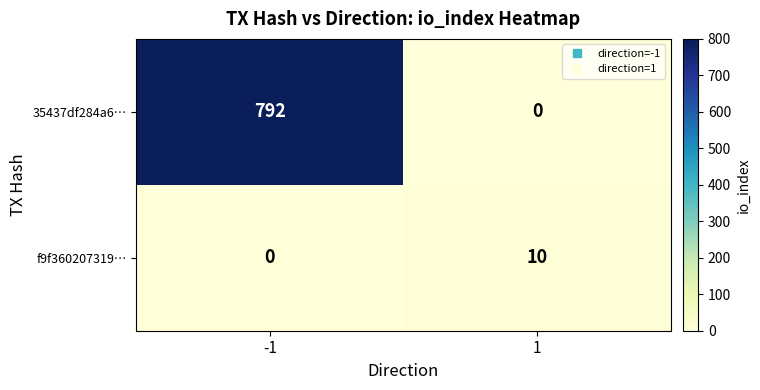

Reading left to right, extract all data points from this chart.

35437df284a6…: 792	0
f9f360207319…: 0	10